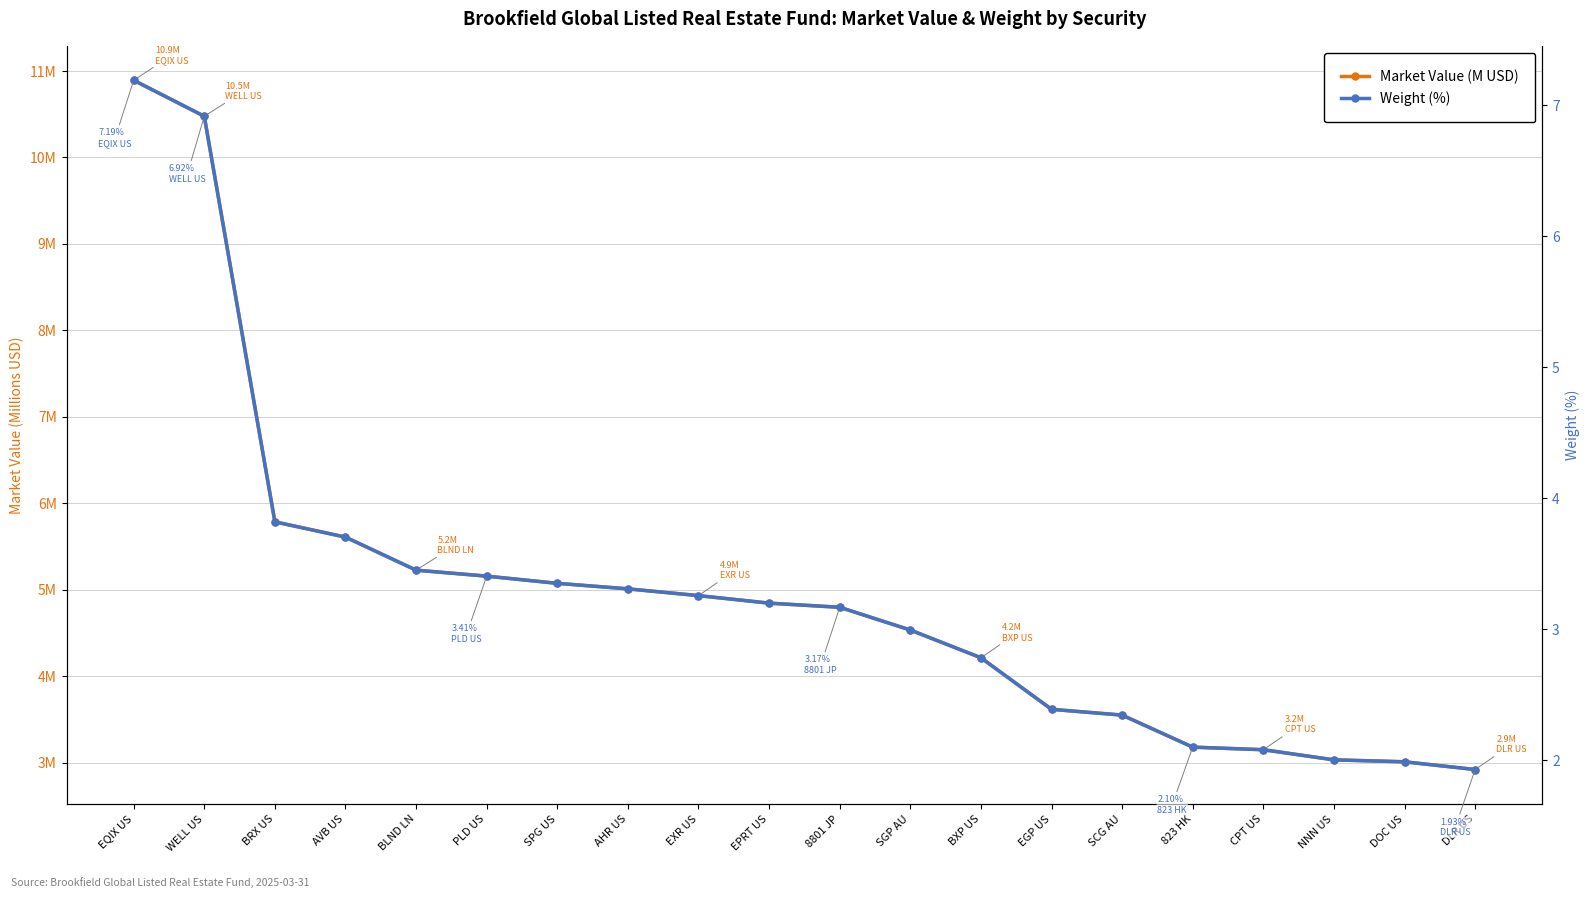

What is the label of the 2nd point from the right?

DOC US